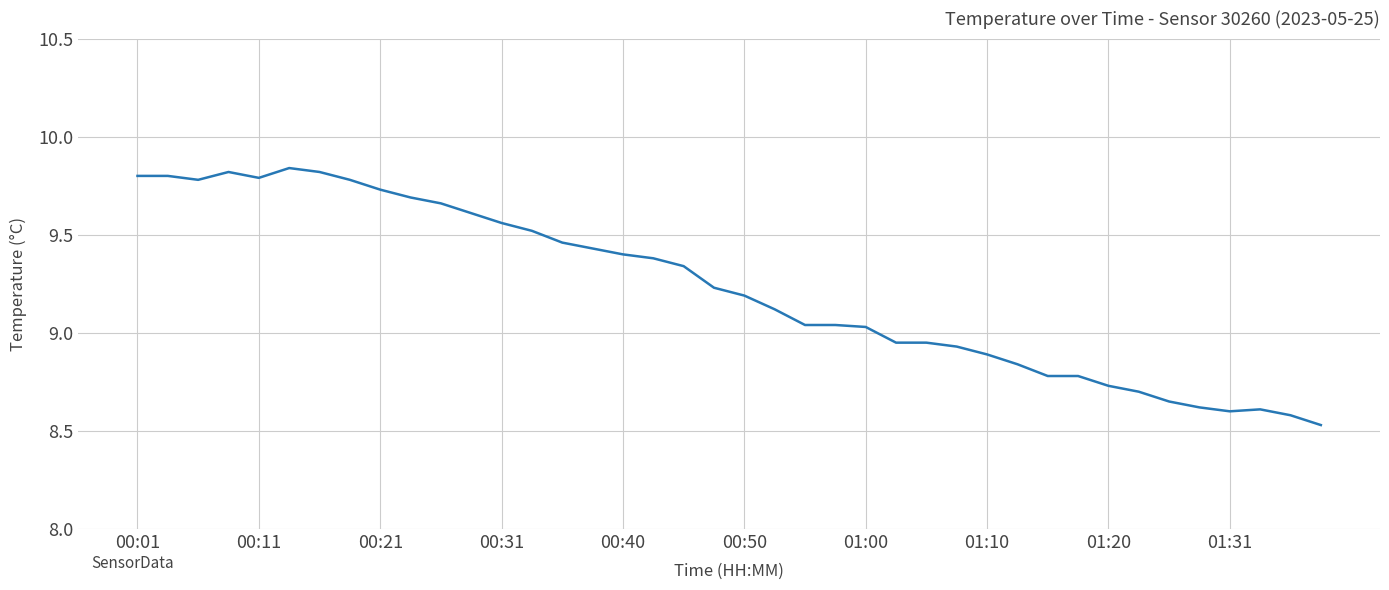

What is the difference between the maximum and minimum values?

1.3